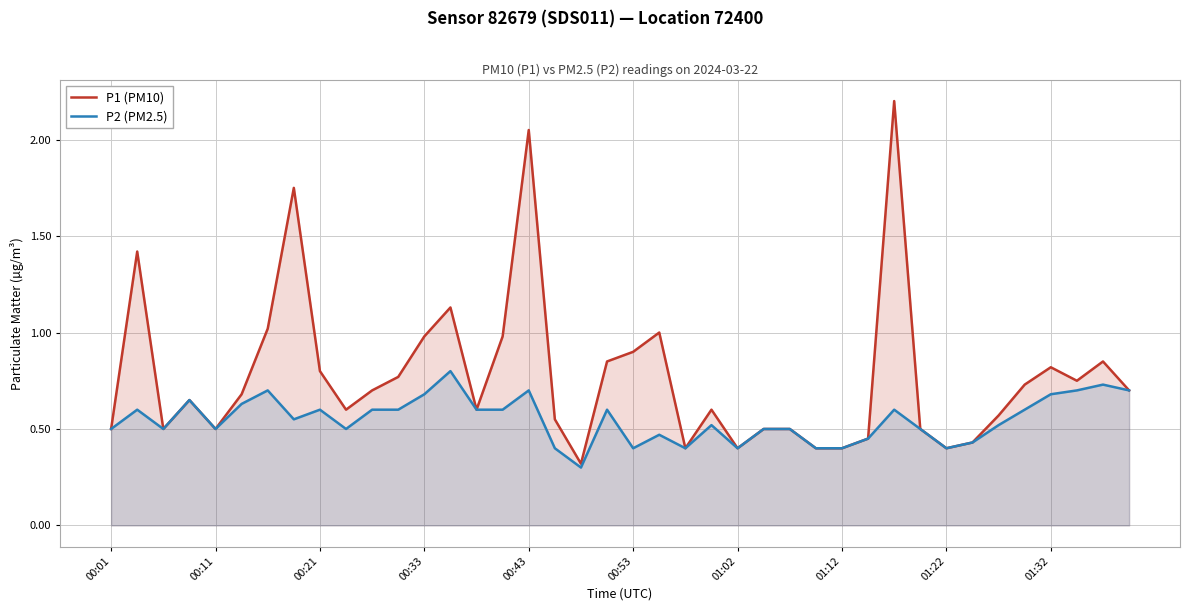

How many interior local peaks does the P1 (PM10) series have?

10